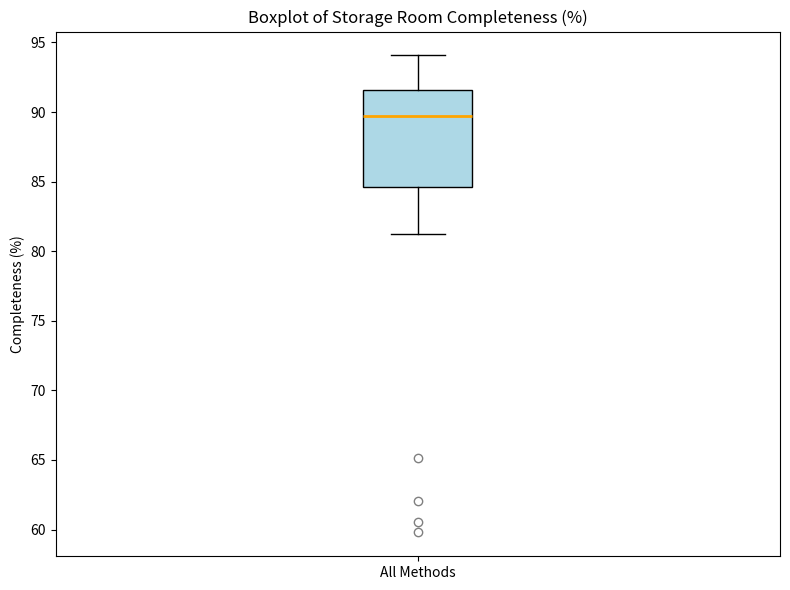

Transcribe this box plot: give where the median line is, the range the box spans, and where the two whiskers end, as read against the y-axis. The values are not printed on the chart, so give them approximately, as read against the axis.

median 89.5, box 84.5 to 91.5, whiskers 81.0 to 94.0